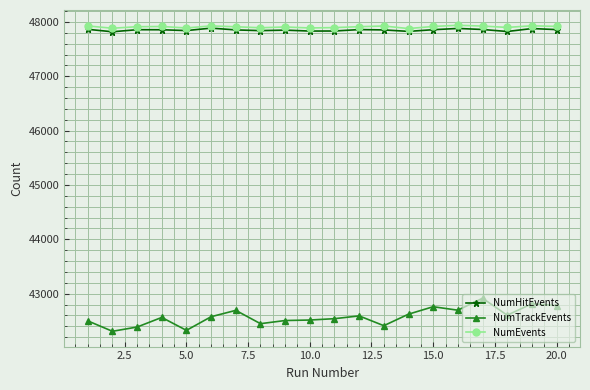

Is this an area chart (filled region under the line)?

No